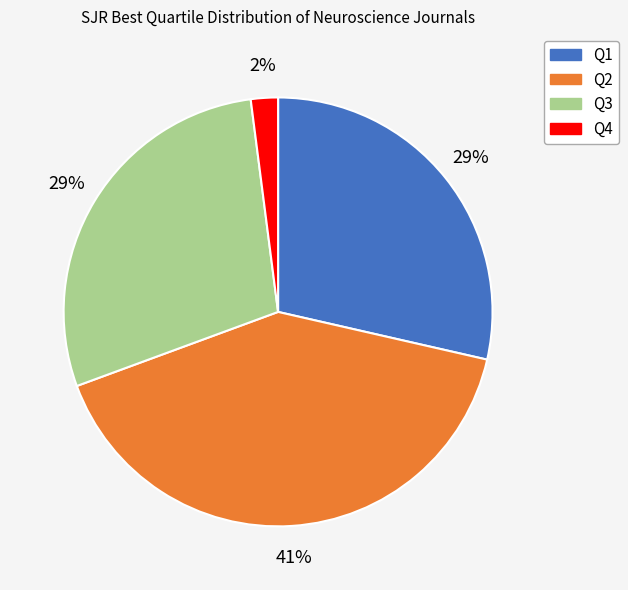

To the nearest percent, what is the difference between the largest and smallest slice percentages?

39%